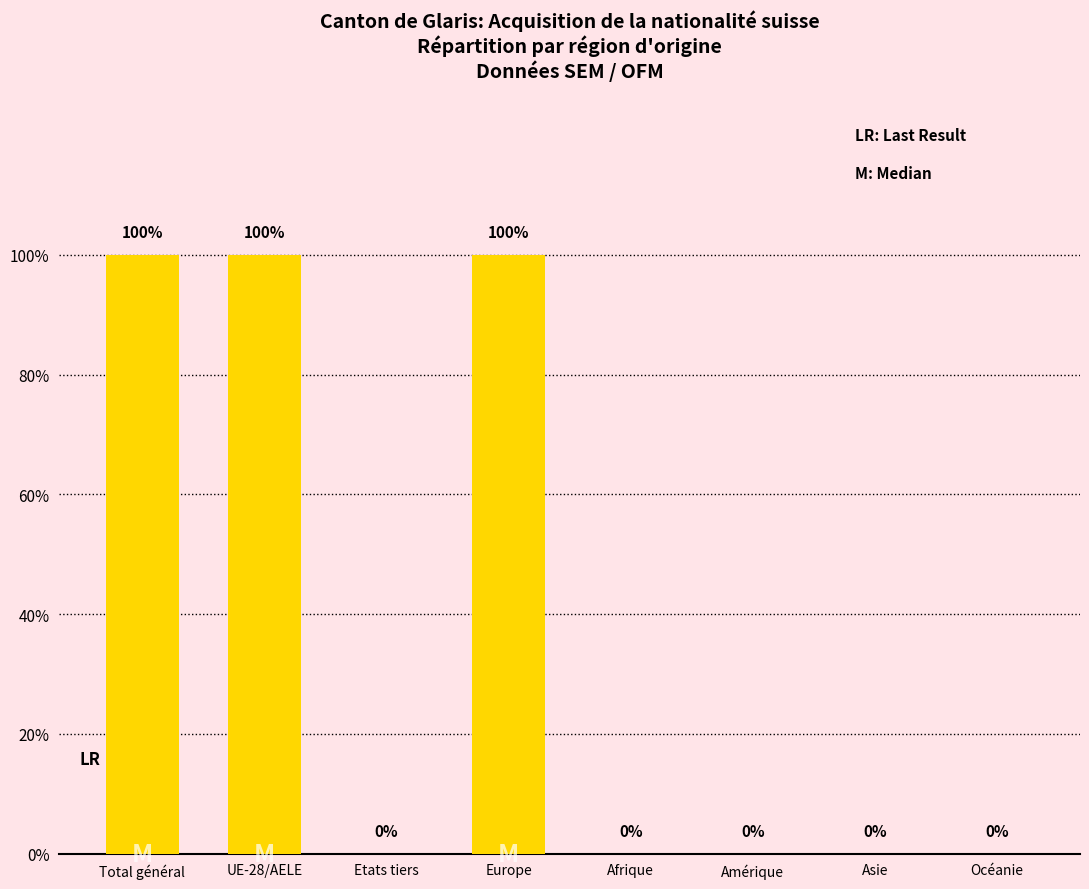

What position from the right is Océanie?

1